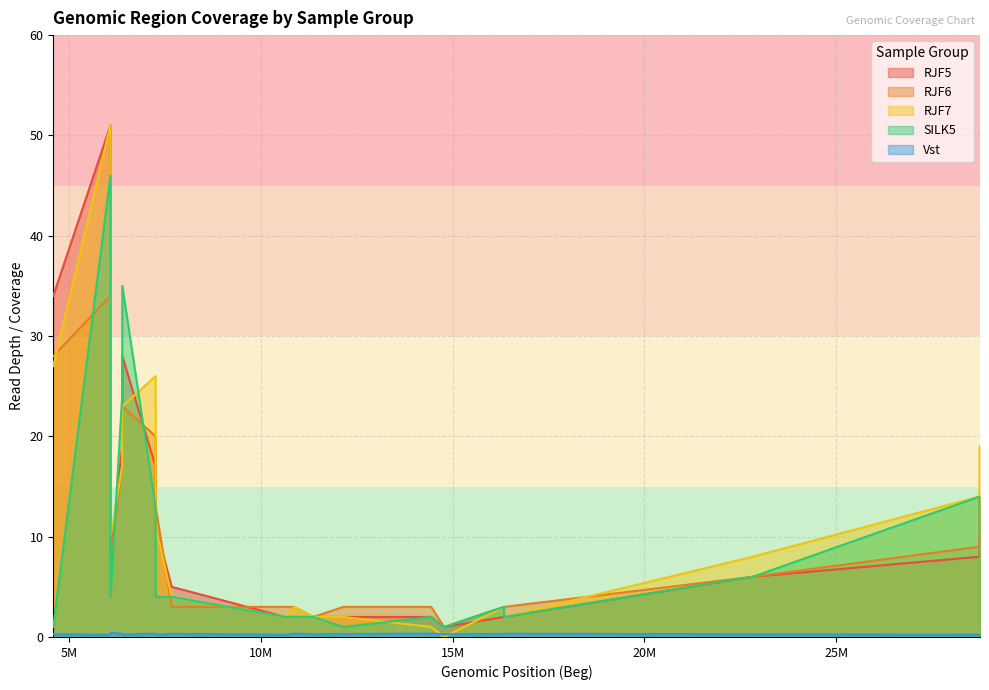

How many values in the RJF6 series are below 6?

11